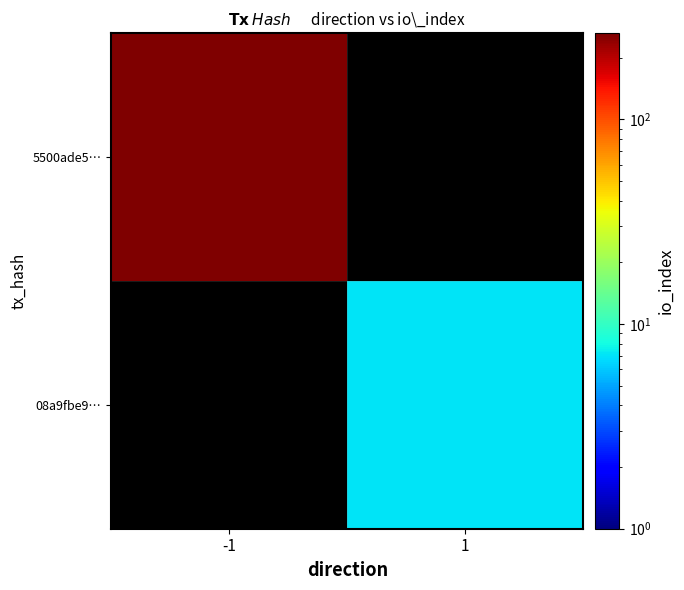

Rank the series by their average value, from lowest to highest.

5500ade5…, 08a9fbe9…